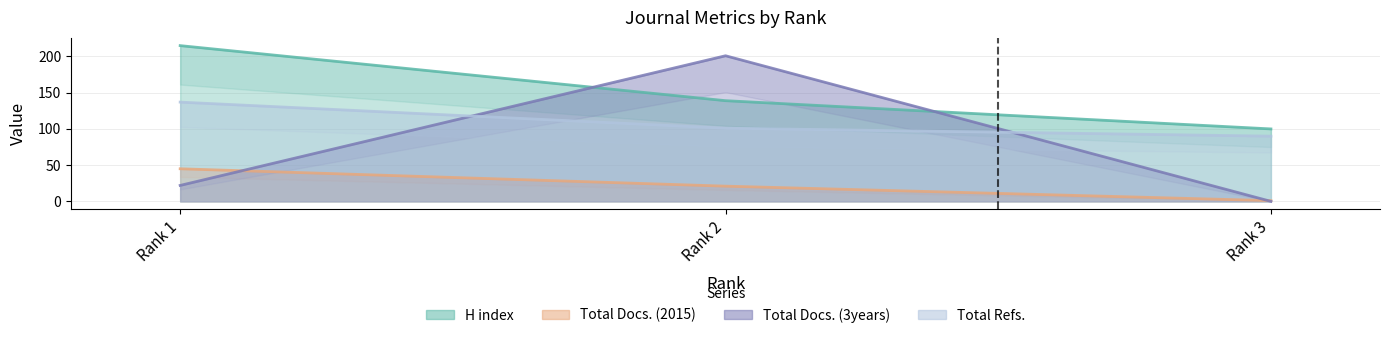

Reading left to right, extract all data points from this chart.

H index: Rank 1=215	Rank 2=139	Rank 3=100
Total Docs. (2015): Rank 1=45	Rank 2=21	Rank 3=1
Total Docs. (3years): Rank 1=22	Rank 2=201	Rank 3=0
Total Refs.: Rank 1=137	Rank 2=101	Rank 3=90